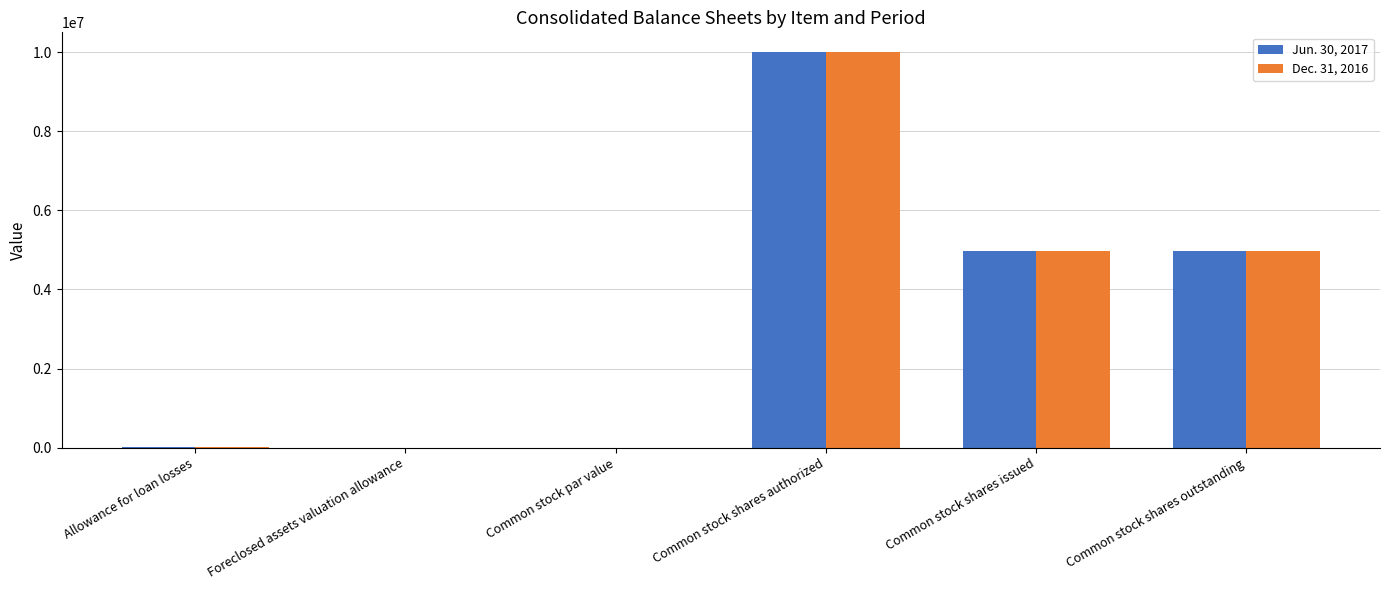

Is it true that Jun. 30, 2017 equals 0 at Foreclosed assets valuation allowance?

True